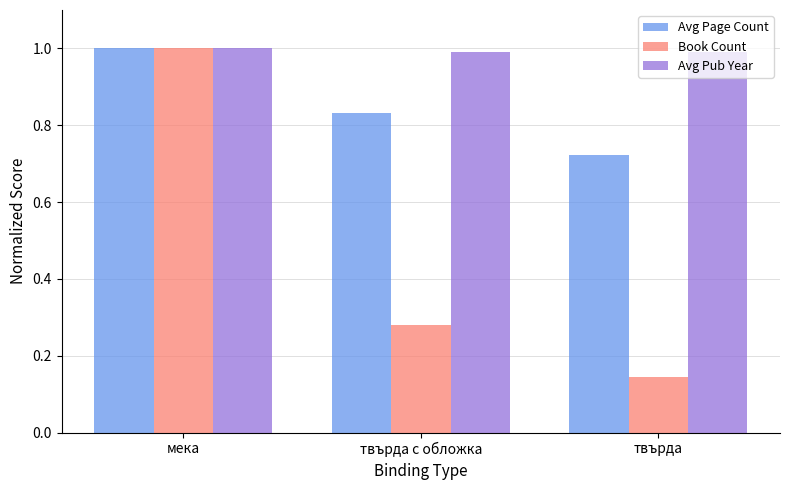

What is the label of the 1st bar from the right?

твърда